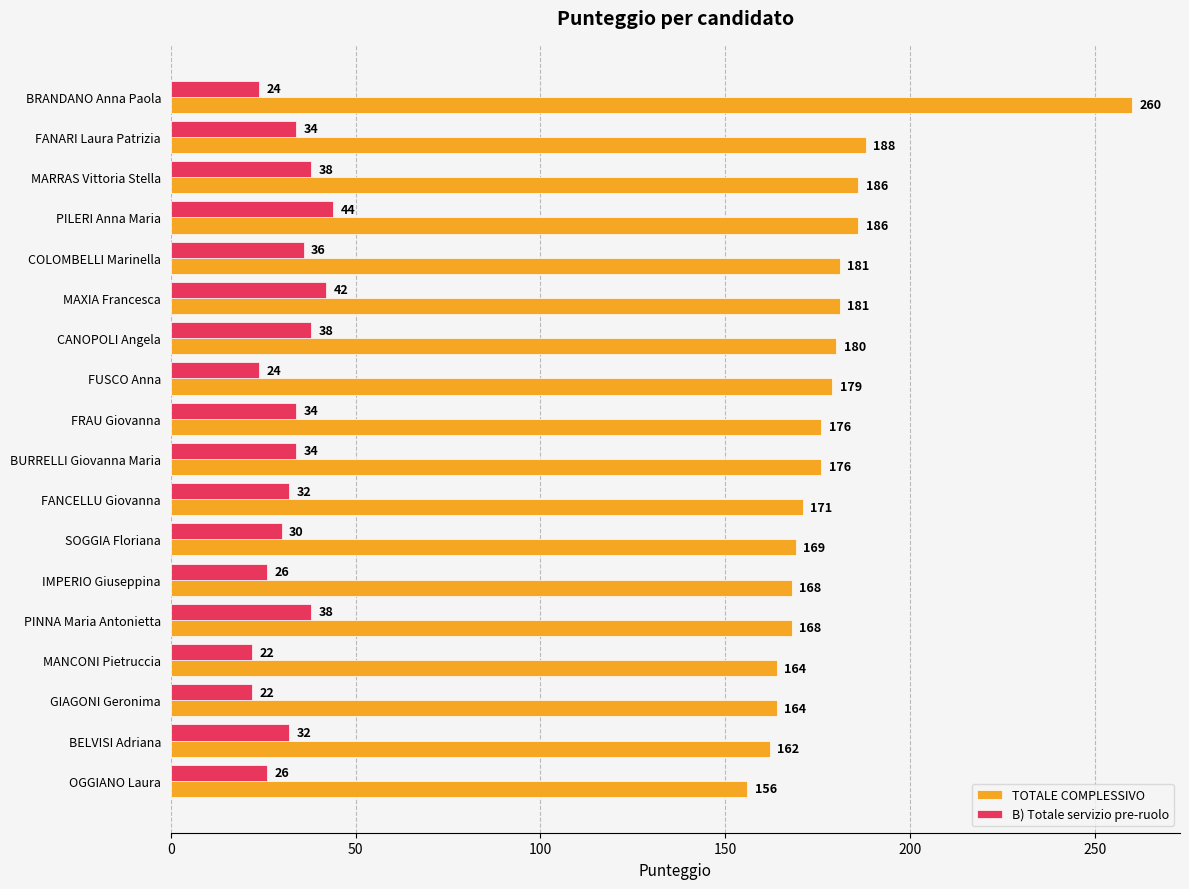

Is it true that TOTALE COMPLESSIVO equals 273 at MANCONI Pietruccia?

False